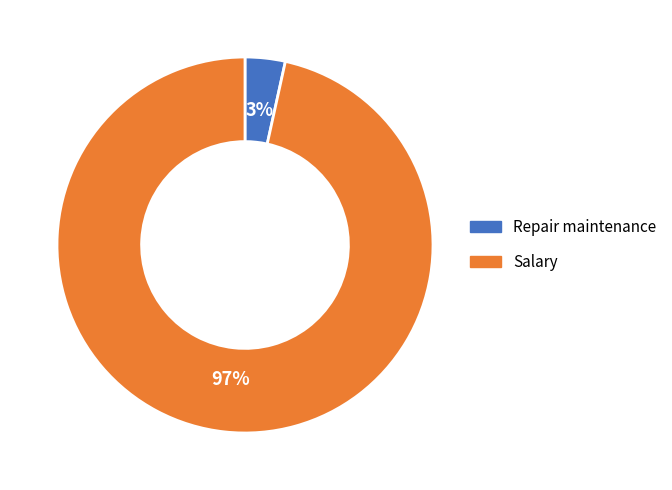

To the nearest percent, what is the combined percentage of Repair maintenance and Salary?

100%